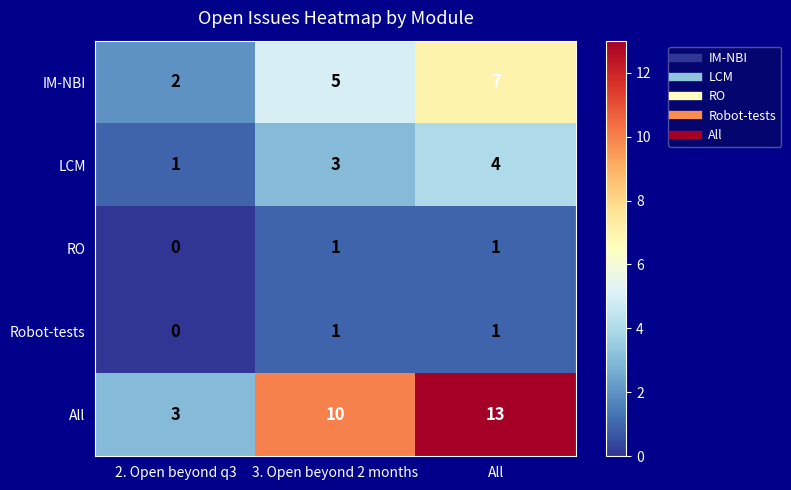

Is it true that Robot-tests equals 2 at 3. Open beyond 2 months?

False